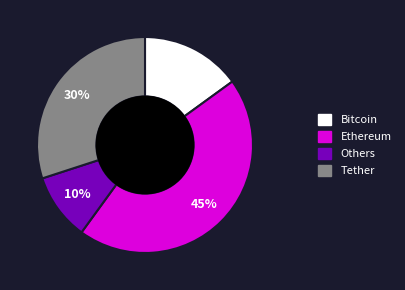

Is there a majority slice in this chart?

No